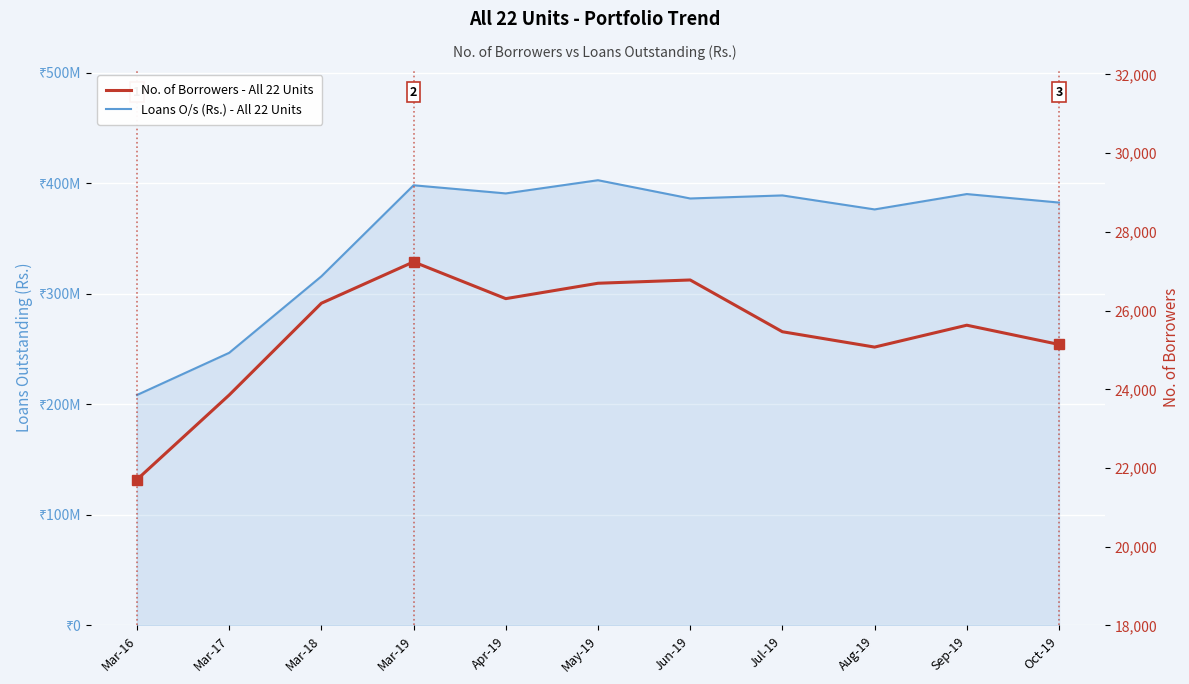

In No. of Borrowers - All 22 Units, how many points are higher than both neighbors (excluding endpoints)?

3